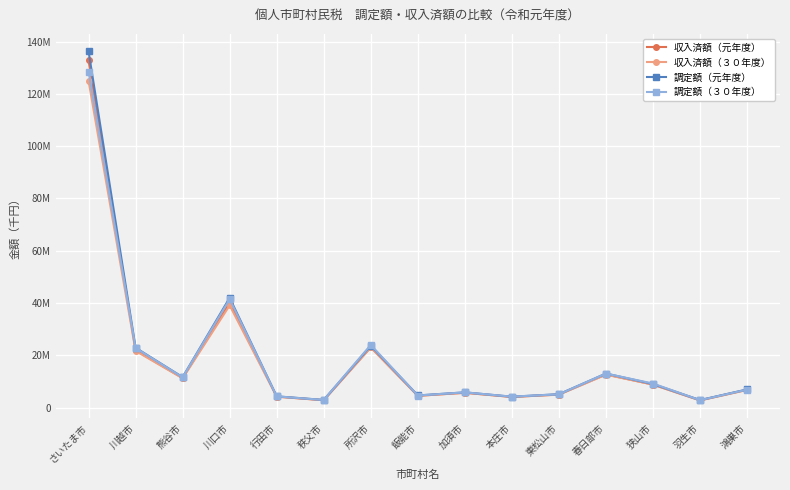

Does the chart have visible grid lines?

Yes